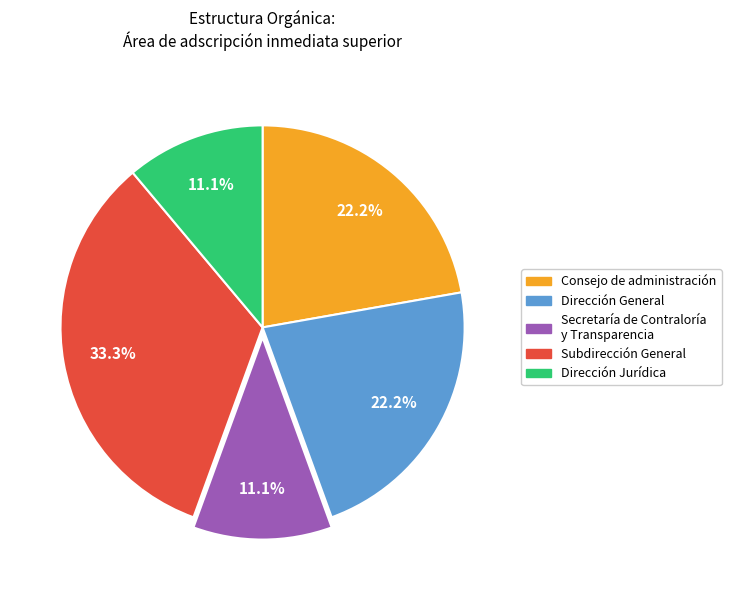

How many slices are in this pie chart?

5